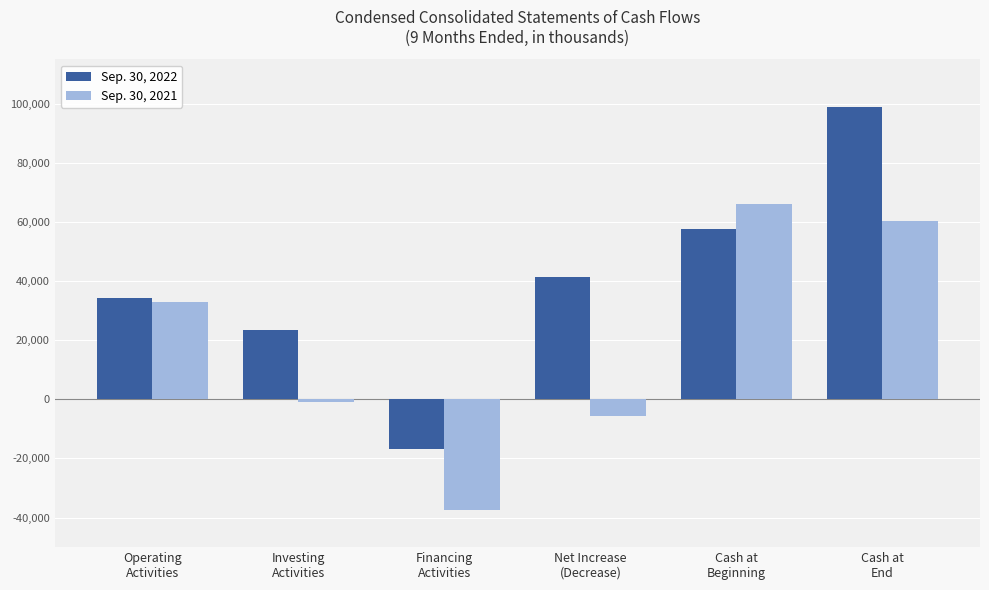

The Sep. 30, 2021 series shows 60468 at Cash at
End. True or false?

True